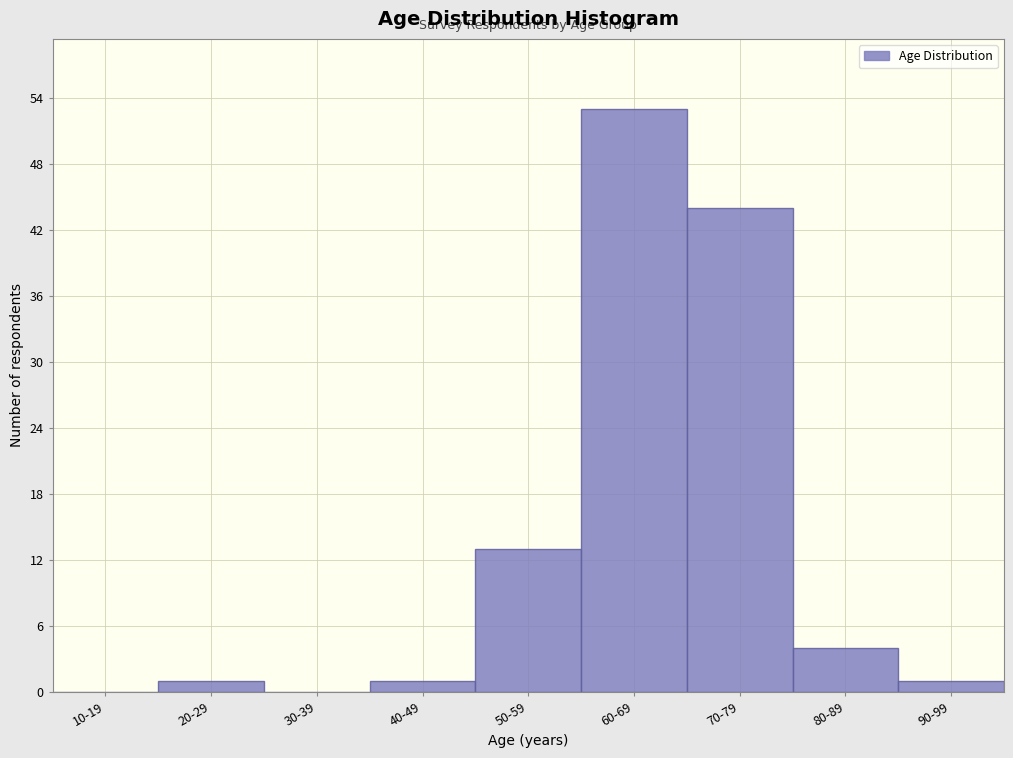

Reading right to left, what are all the values shown in this chart?

90-99=1	80-89=4	70-79=44	60-69=53	50-59=13	40-49=1	30-39=0	20-29=1	10-19=0